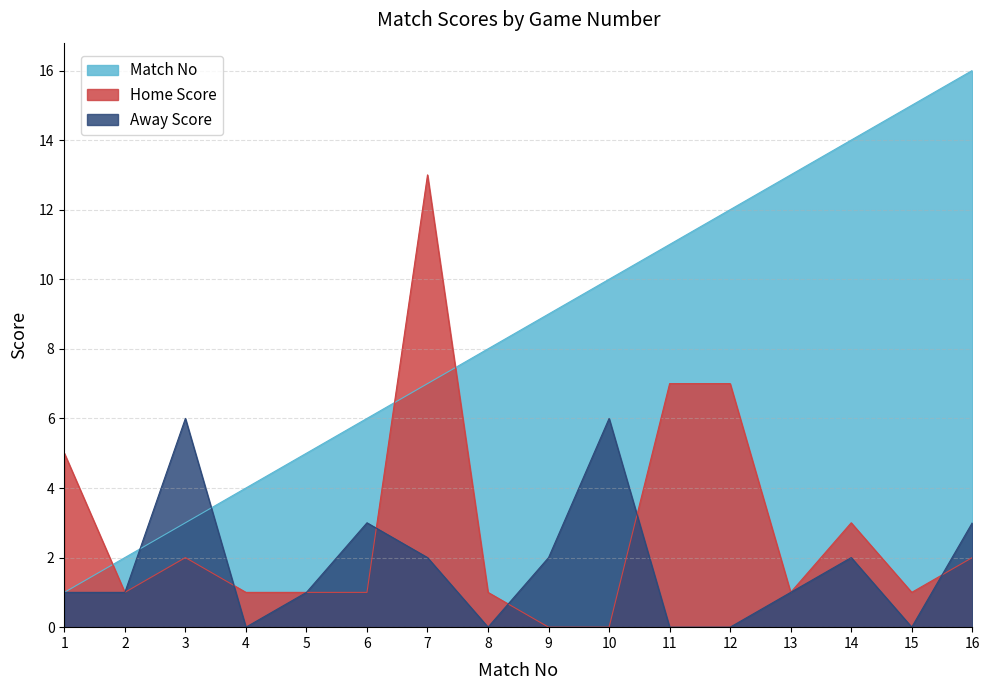

True or false: Away Score has a value of 3 at 3.

False